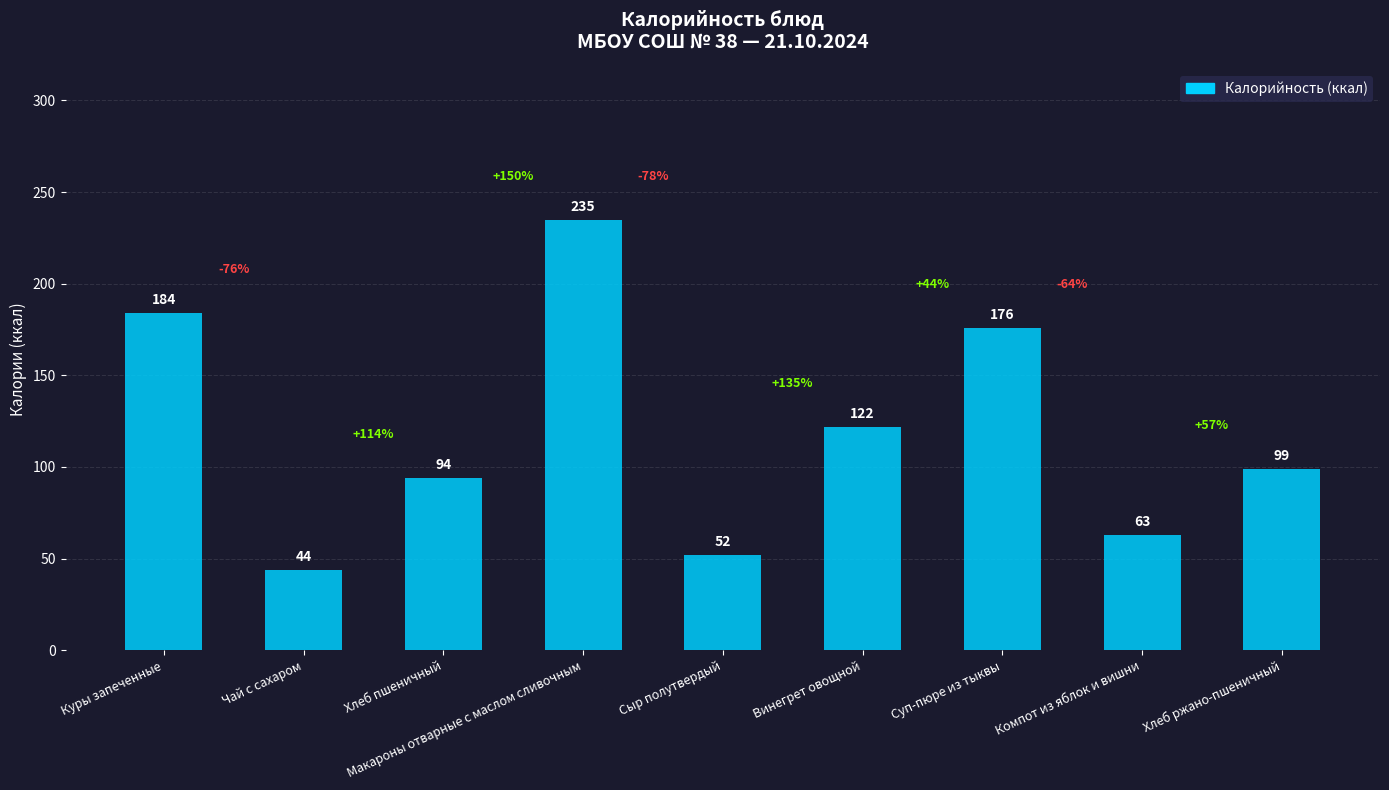

Does the chart contain any negative values?

No